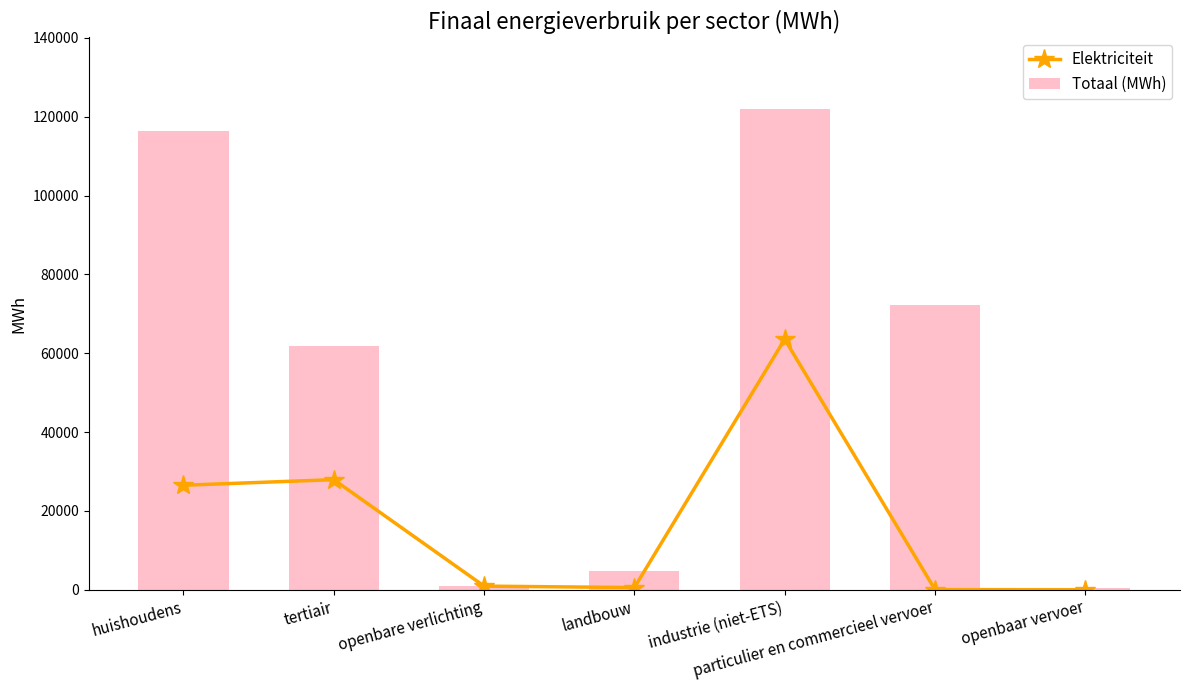

What is the total value across all series at industrie (niet-ETS)?

185402.2